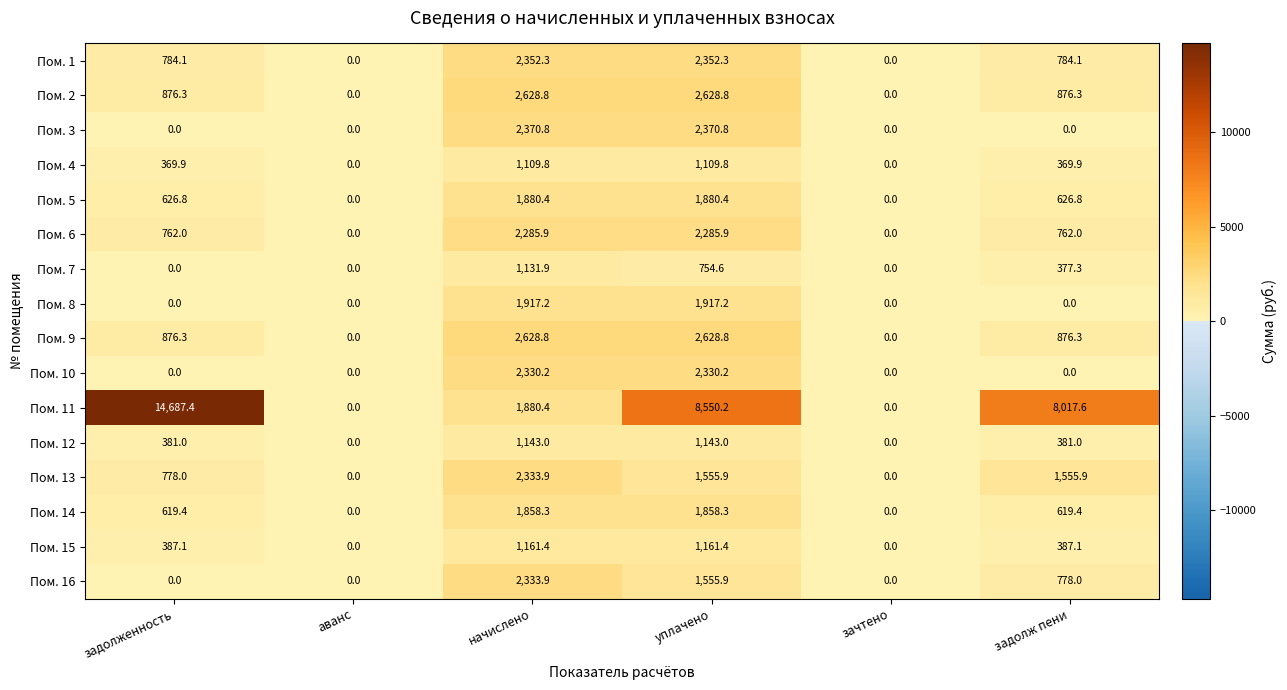

At which label does Пом. 15 first exceed 387?

задолженность